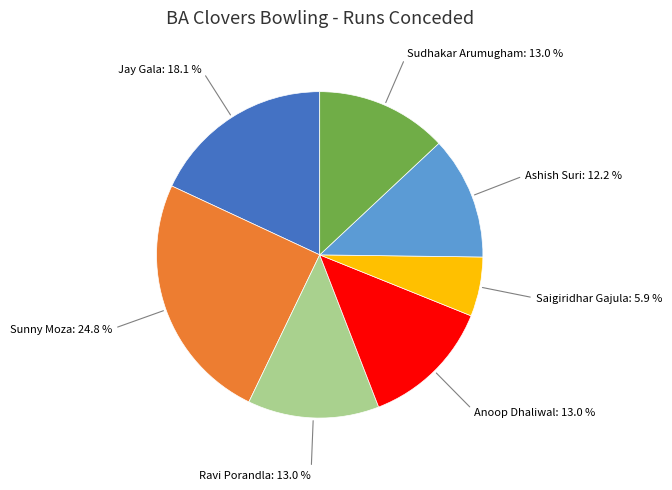

Between Anoop Dhaliwal and Sunny Moza, which is larger?

Sunny Moza